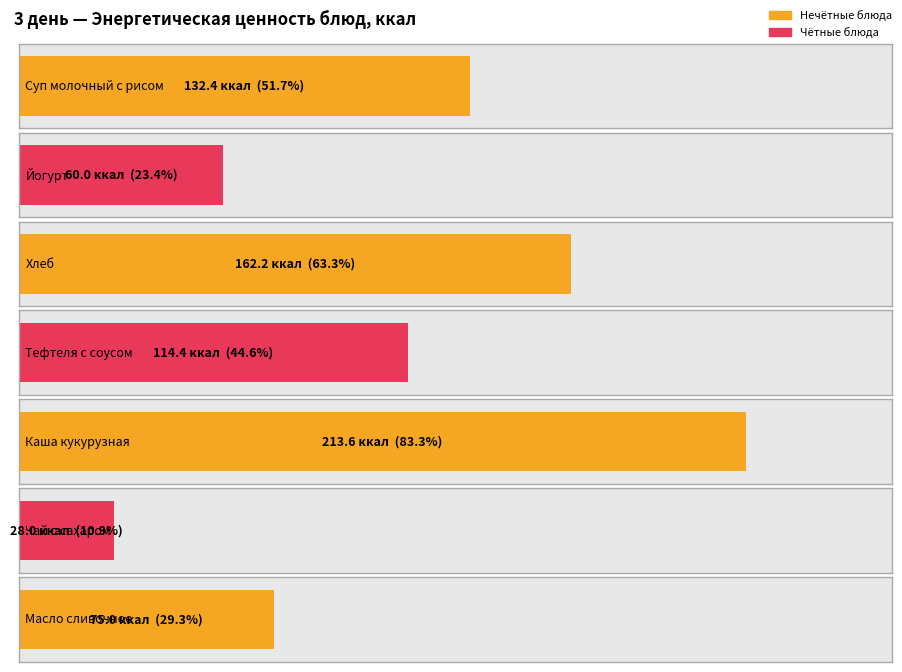

What is the label of the 3rd bar from the right?

Каша кукурузная